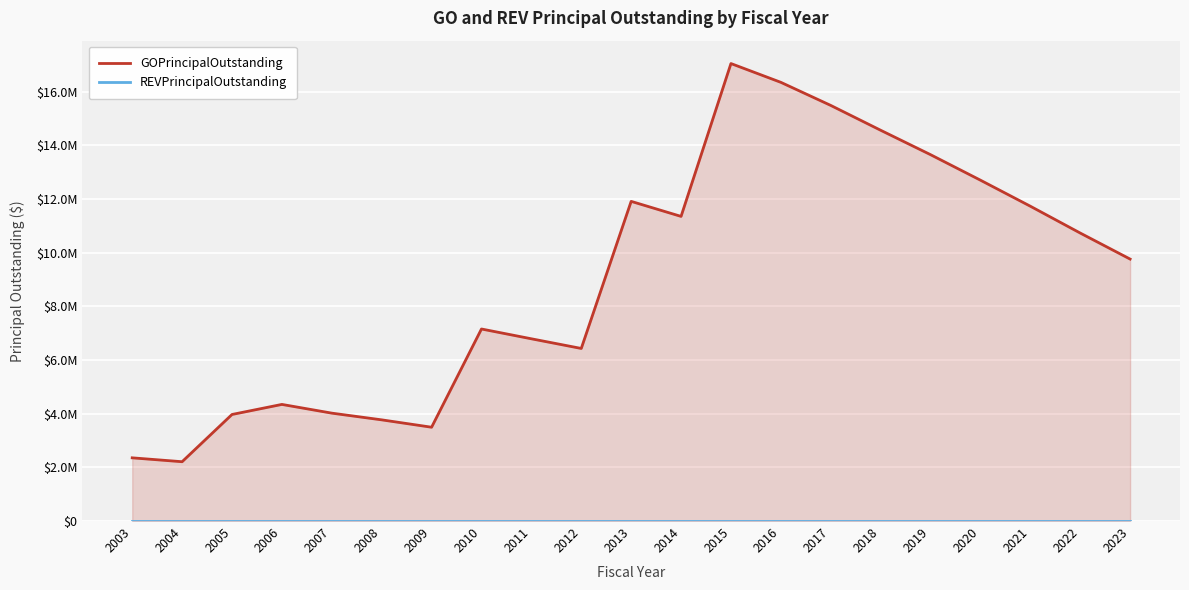

What is the total value across all series at 2007?

4020000